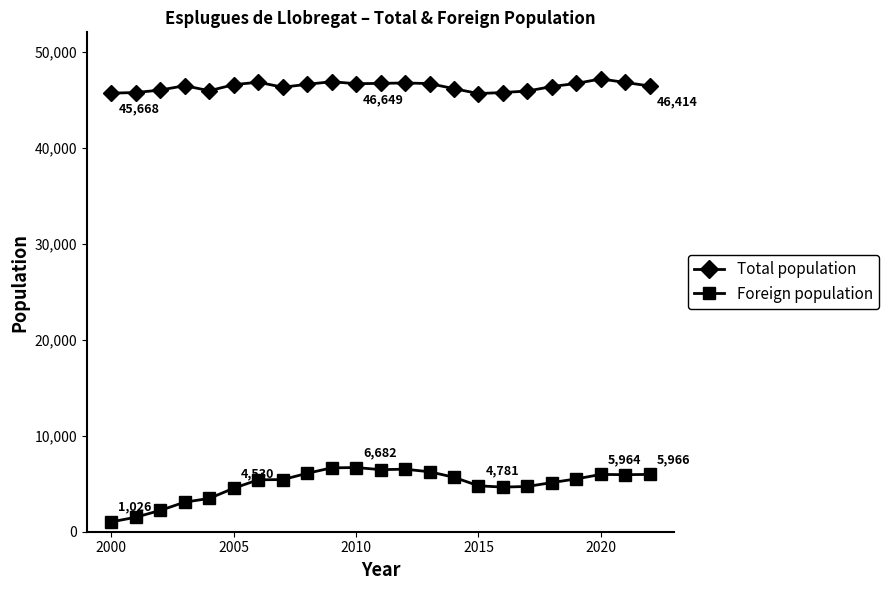

What is the difference between the maximum and minimum values in the Total population series?

1524